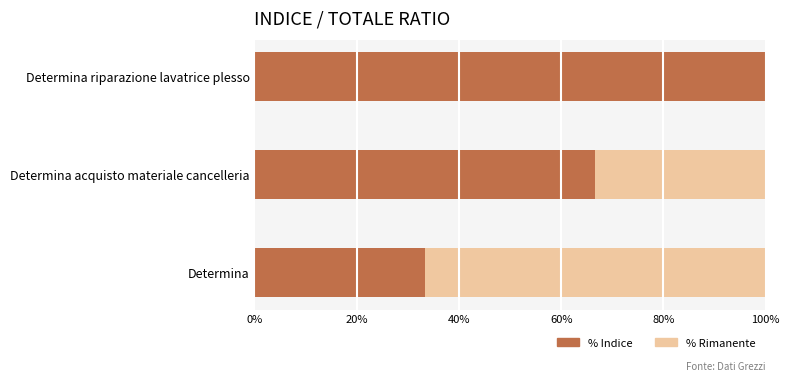

What is the sum of the % Indice values at Determina and Determina acquisto materiale cancelleria?

100.0